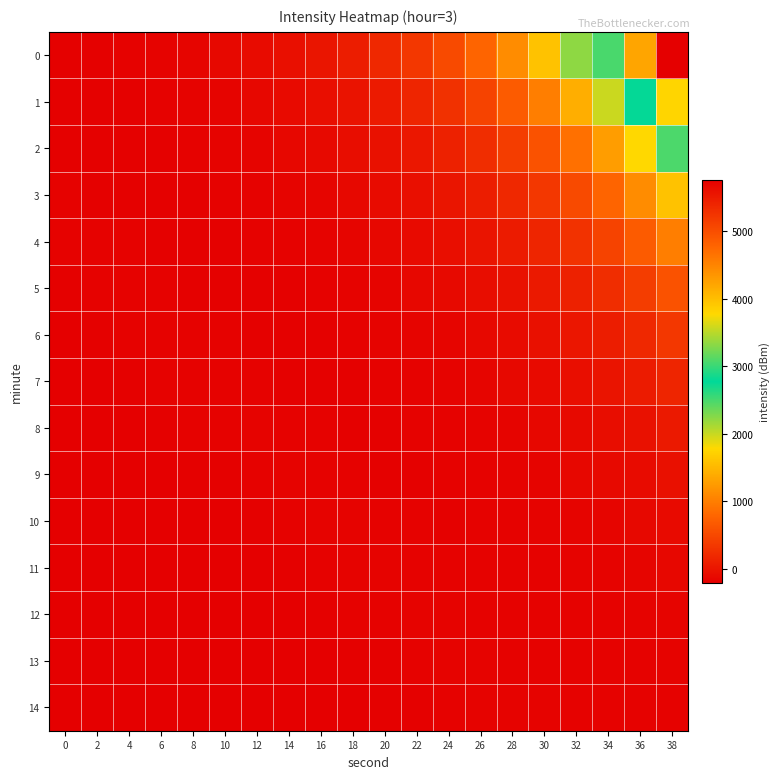

At which category is the sum across all series the highest?

38